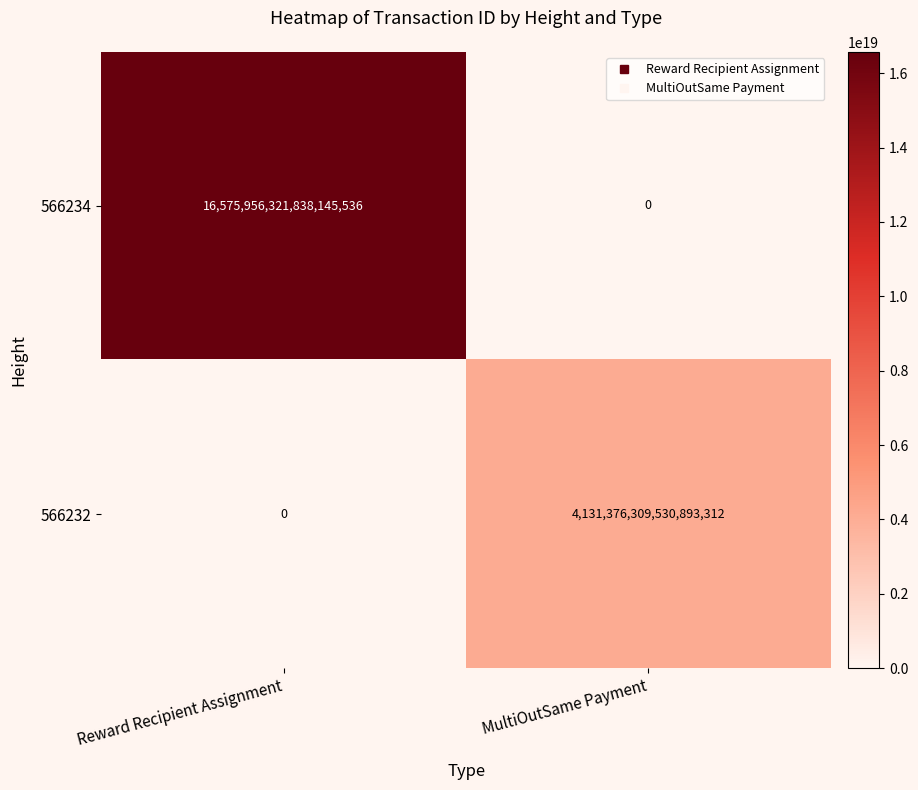

The 566232 series shows 0 at Reward Recipient Assignment. True or false?

True